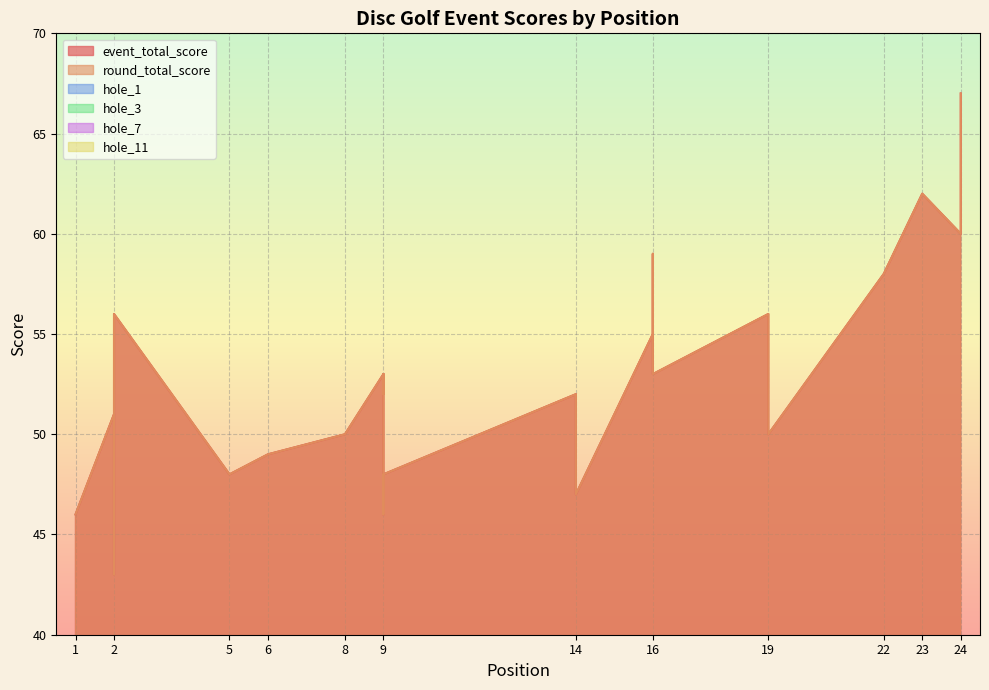

True or false: hole_7 and hole_3 intersect in this chart.

True